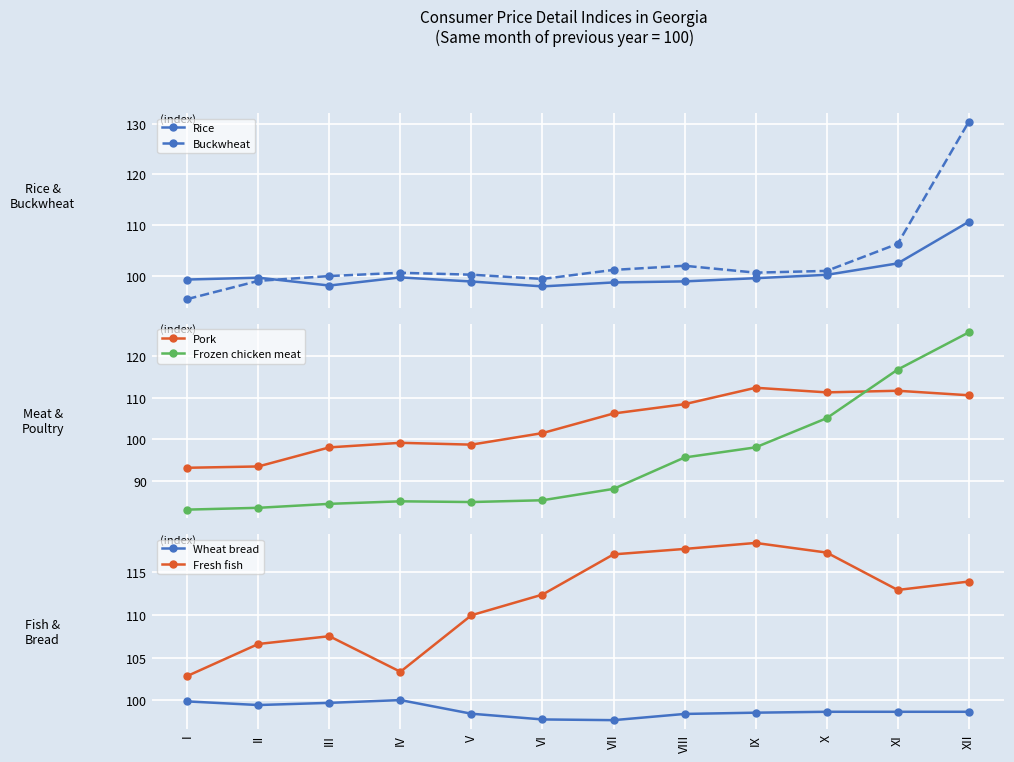

What is the average value of the Buckwheat series?

103.0